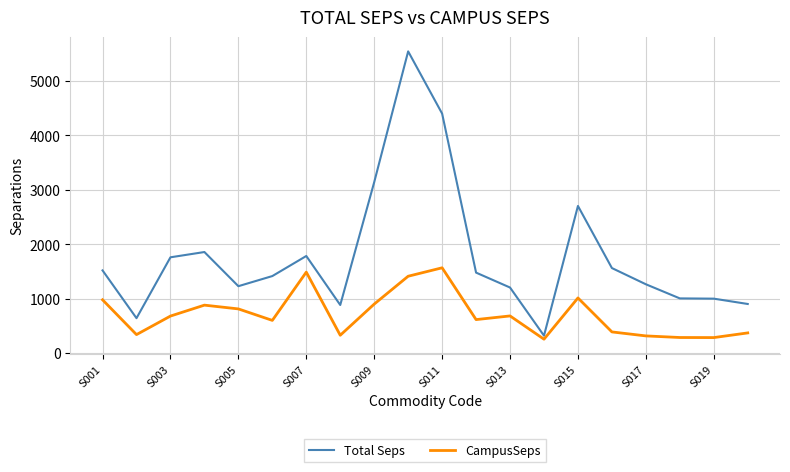

What is the maximum value shown in the chart?

5541.6